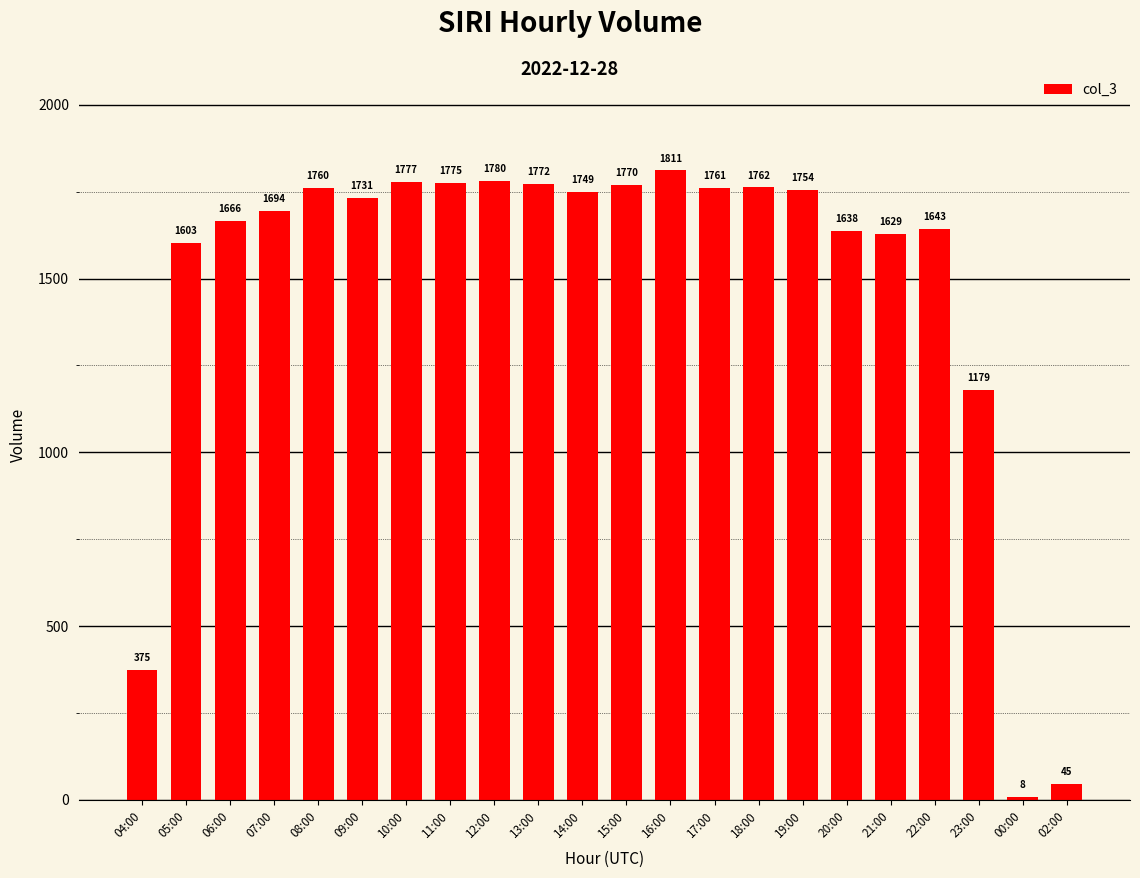

Rank the categories by value from lowest to highest.

00:00, 02:00, 04:00, 23:00, 05:00, 21:00, 20:00, 22:00, 06:00, 07:00, 09:00, 14:00, 19:00, 08:00, 17:00, 18:00, 15:00, 13:00, 11:00, 10:00, 12:00, 16:00